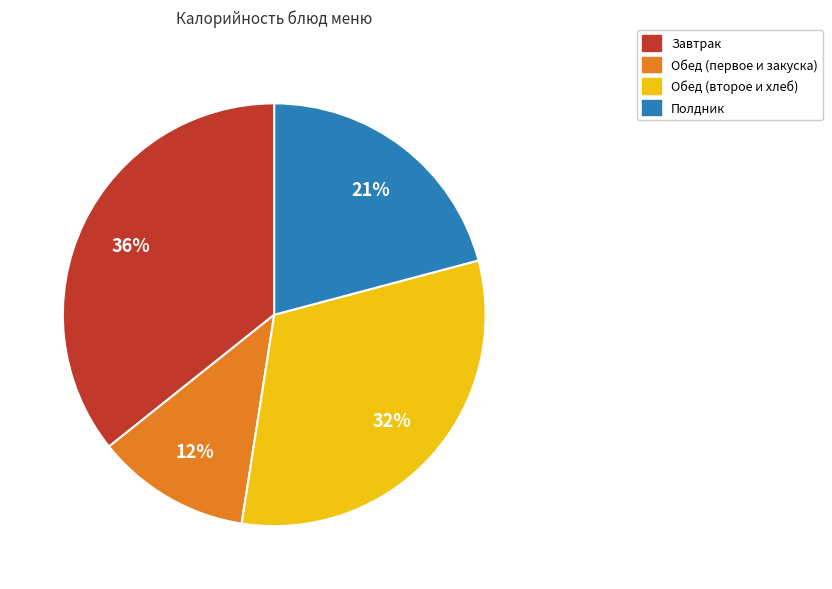

To the nearest percent, what is the average slice percentage?

25%